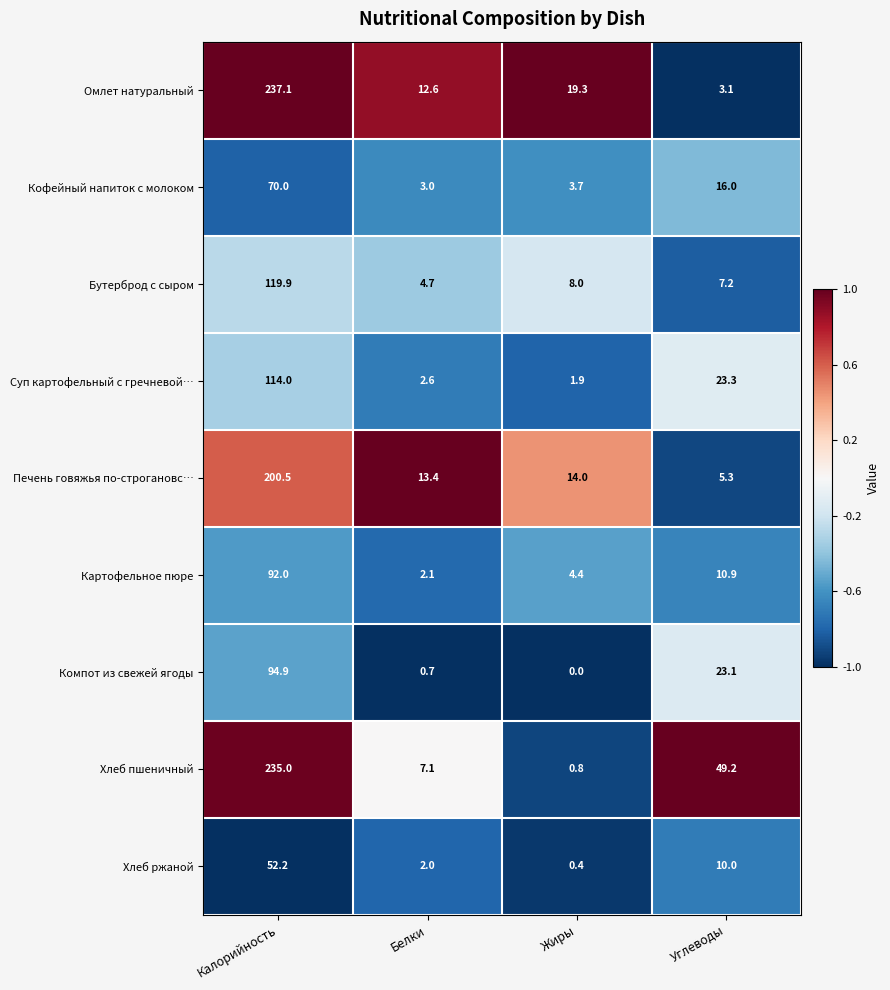

What is the average value of the Хлеб ржаной series?

16.2